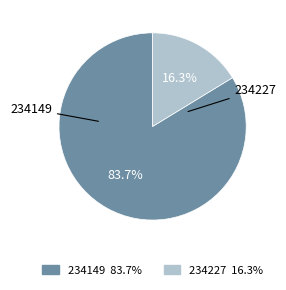

Rank the categories by value from lowest to highest.

234227, 234149